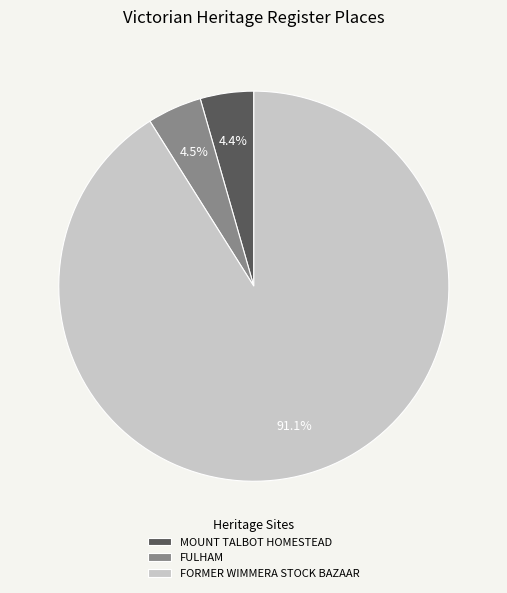

Which category has the biggest portion of the pie?

FORMER WIMMERA STOCK BAZAAR